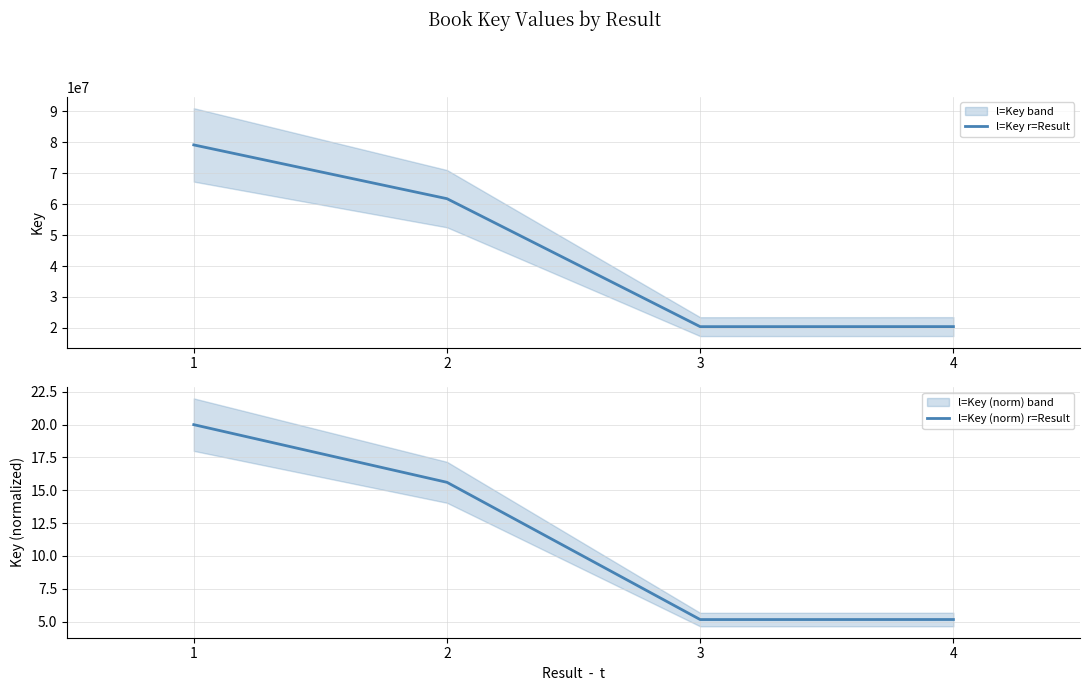

Rank the series at 1 from highest to lowest value.

l=Key r=Result, l=Key (norm) r=Result